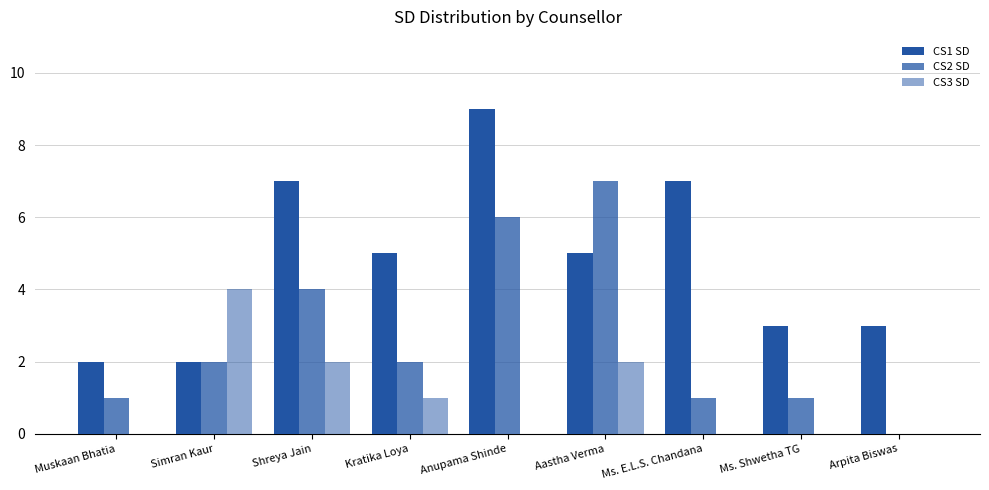

The CS2 SD series shows 5 at Aastha Verma. True or false?

False